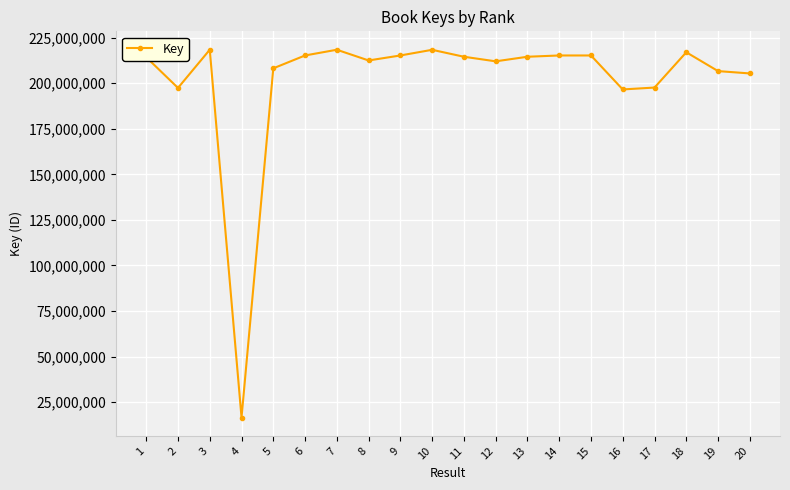

What is the difference between the maximum and minimum values?

201714389